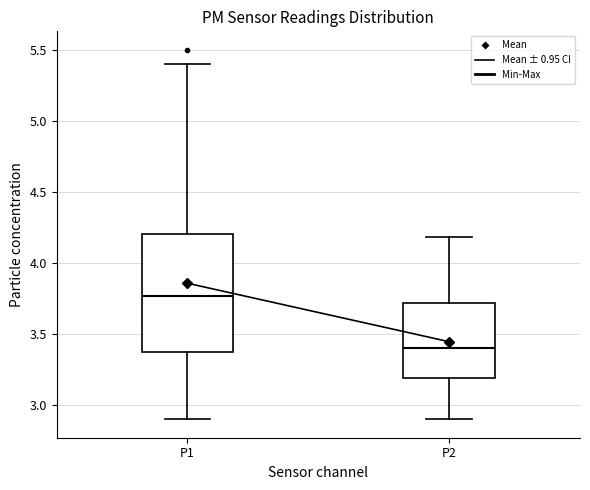

Reading left to right, transcribe this box plot: for each box, give where its median line is, the range the box spans, and where its two whiskers end, as read against the y-axis. The values are not printed on the chart, so give them approximately, as read against the axis.

P1: median 3.75, box 3.35 to 4.20, whiskers 2.90 to 5.40
P2: median 3.40, box 3.20 to 3.70, whiskers 2.90 to 4.20